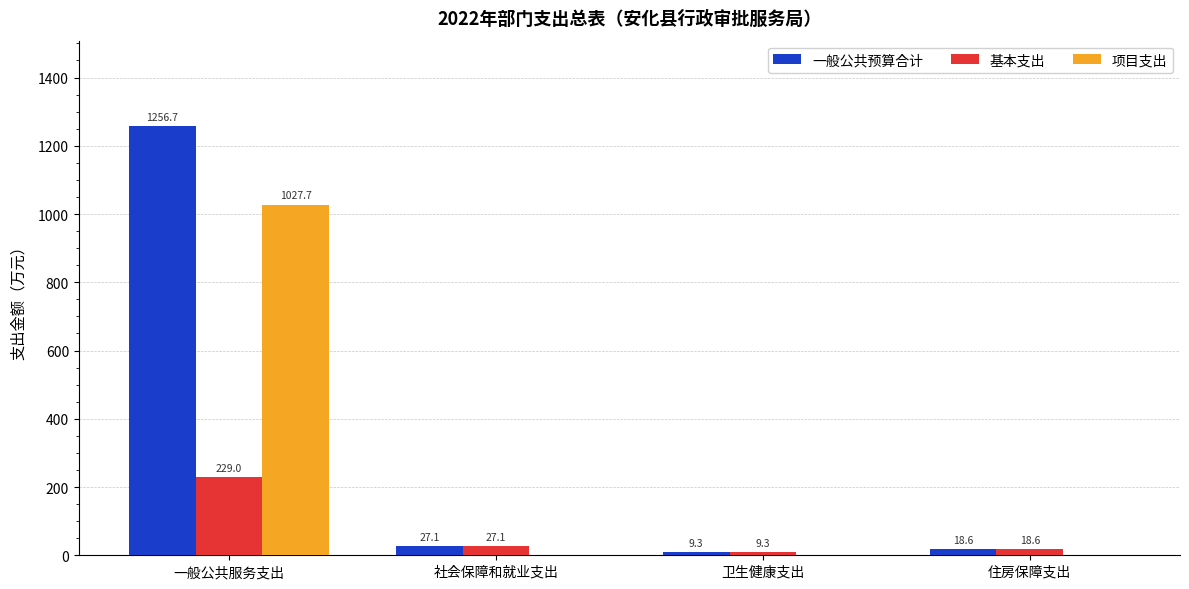

Which series changed the most between 一般公共服务支出 and 卫生健康支出?

一般公共预算合计